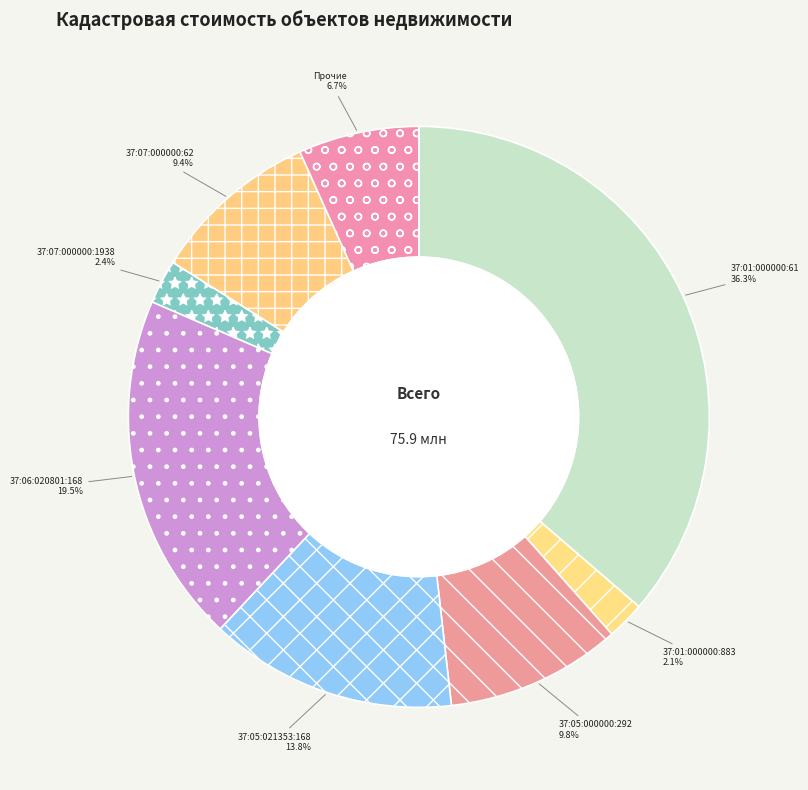

What is the largest slice in the pie chart?

37:01:000000:61